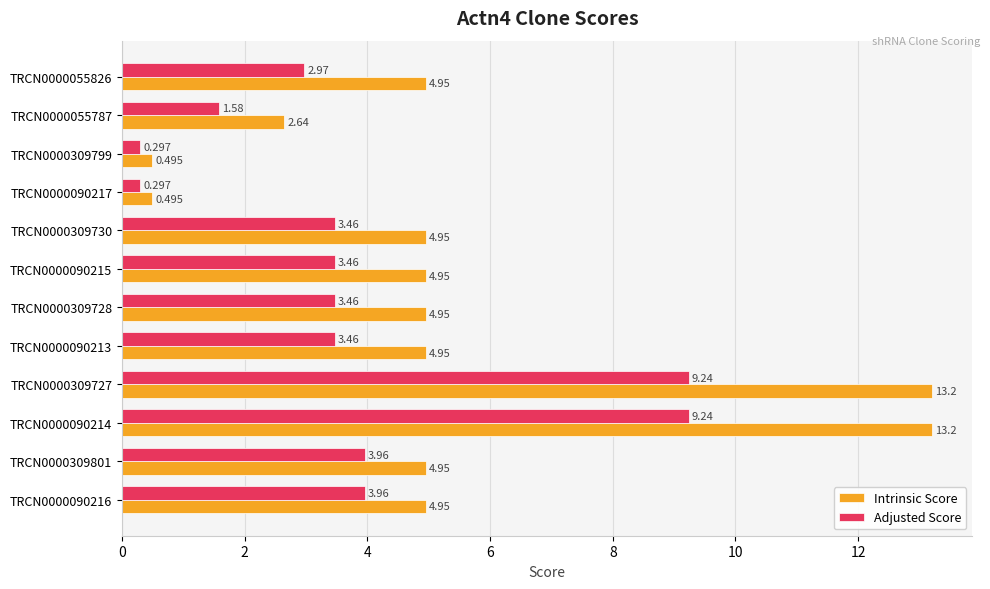

Between TRCN0000090217 and TRCN0000055787, which series saw the biggest shift?

Intrinsic Score